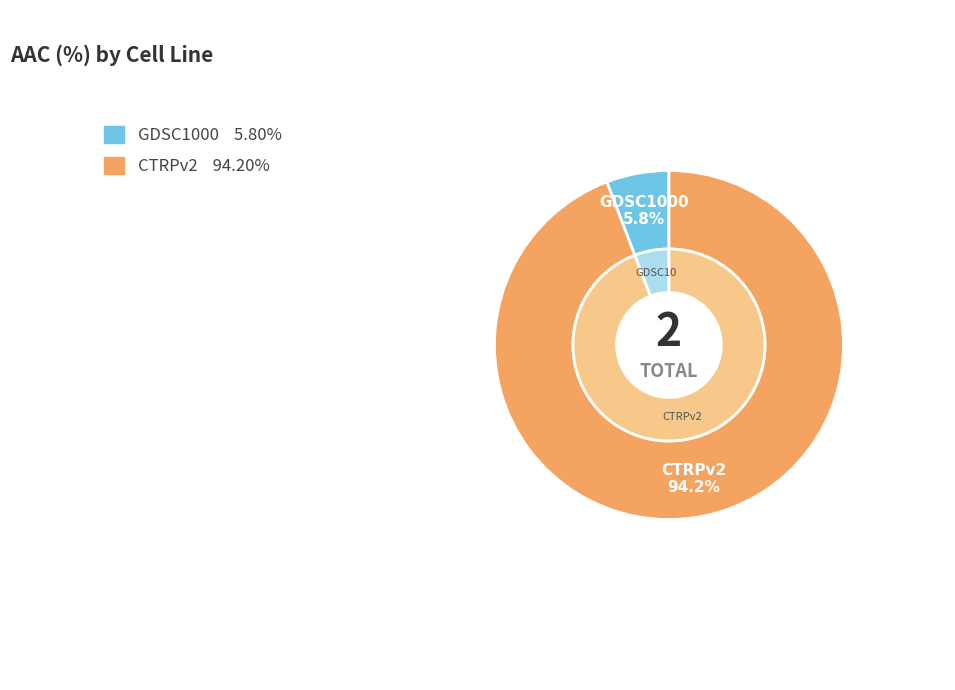

Rank the categories by value from lowest to highest.

GDSC1000, CTRPv2